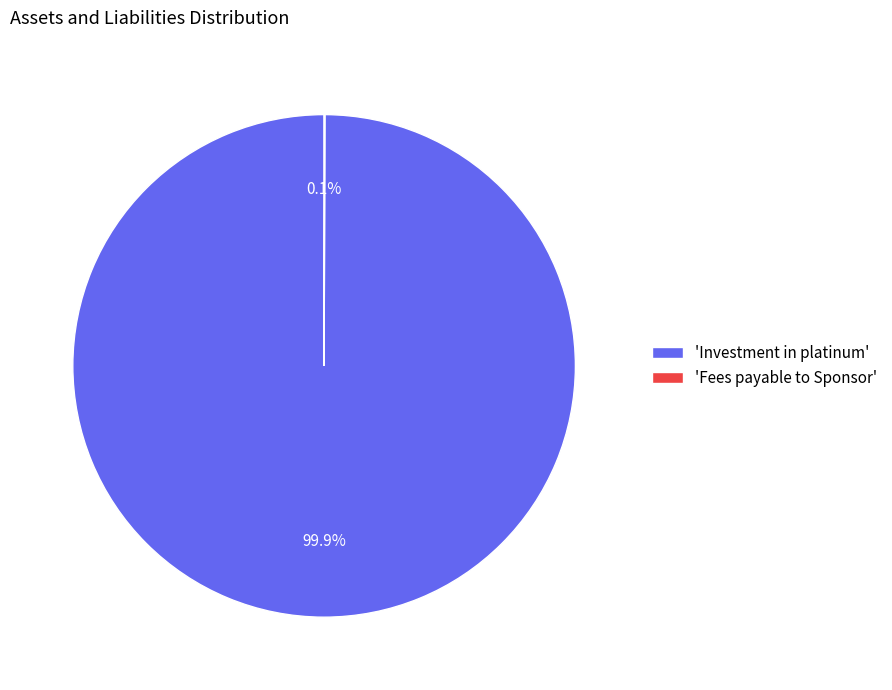

Which category has the biggest portion of the pie?

'Investment in platinum'